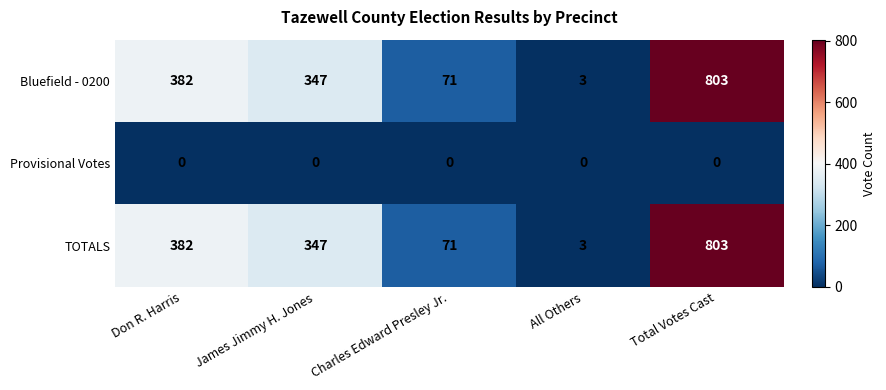

The Bluefield - 0200 series shows 224 at Don R. Harris. True or false?

False